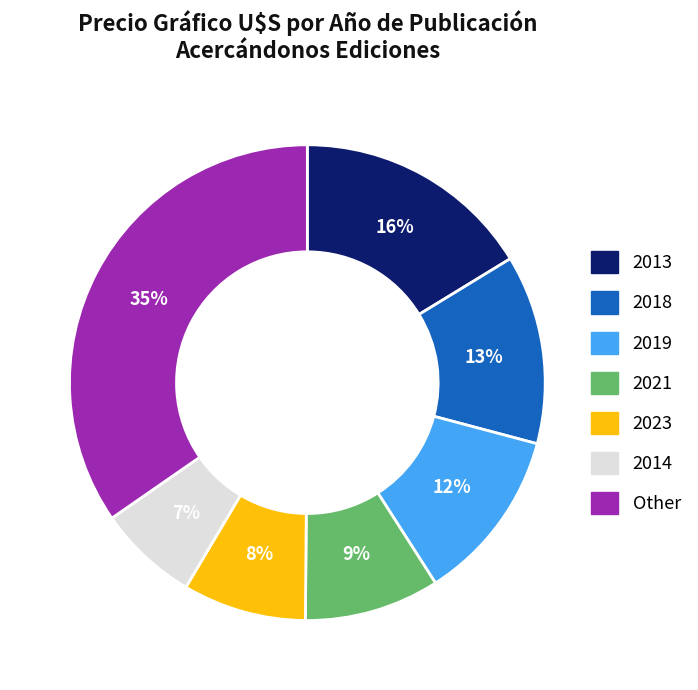

Combined, do 2021 and 2019 account for over 50%?

No